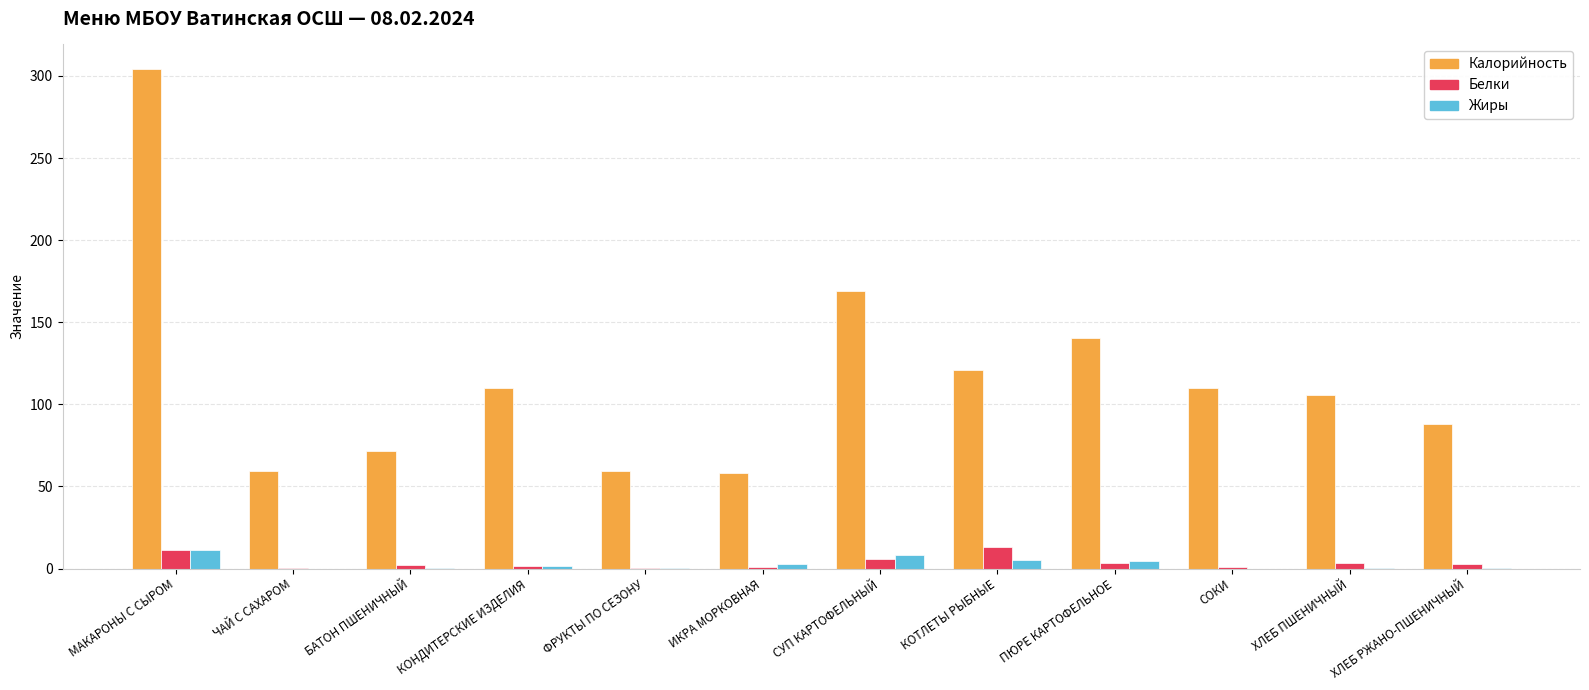

Between МАКАРОНЫ С СЫРОМ and ИКРА МОРКОВНАЯ, which series saw the biggest shift?

Калорийность